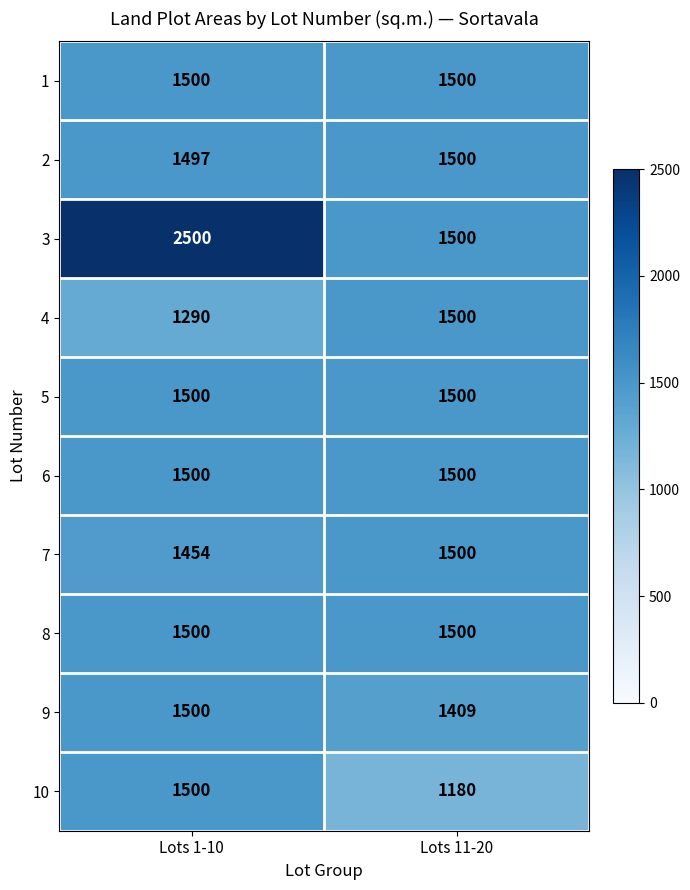

What is the approximate value of 9 at Lots 11-20, to the nearest 10?

1410